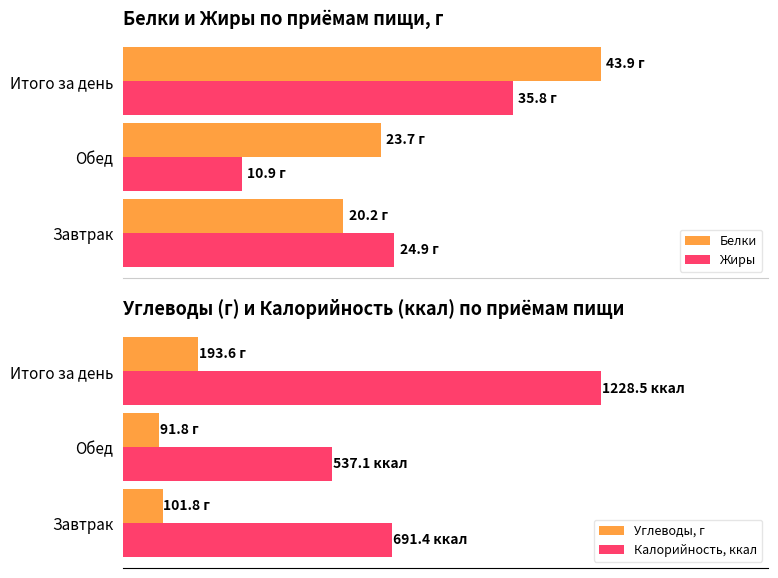

What is the approximate value of Жиры at Итого за день?

35.8